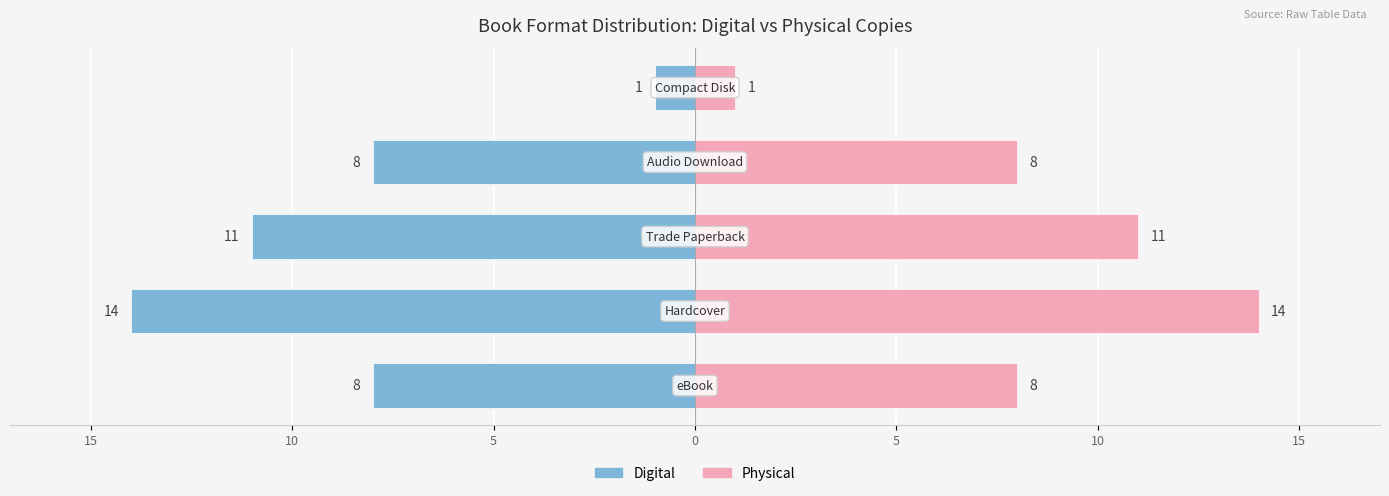

What are all the series names shown in the legend?

Digital, Physical